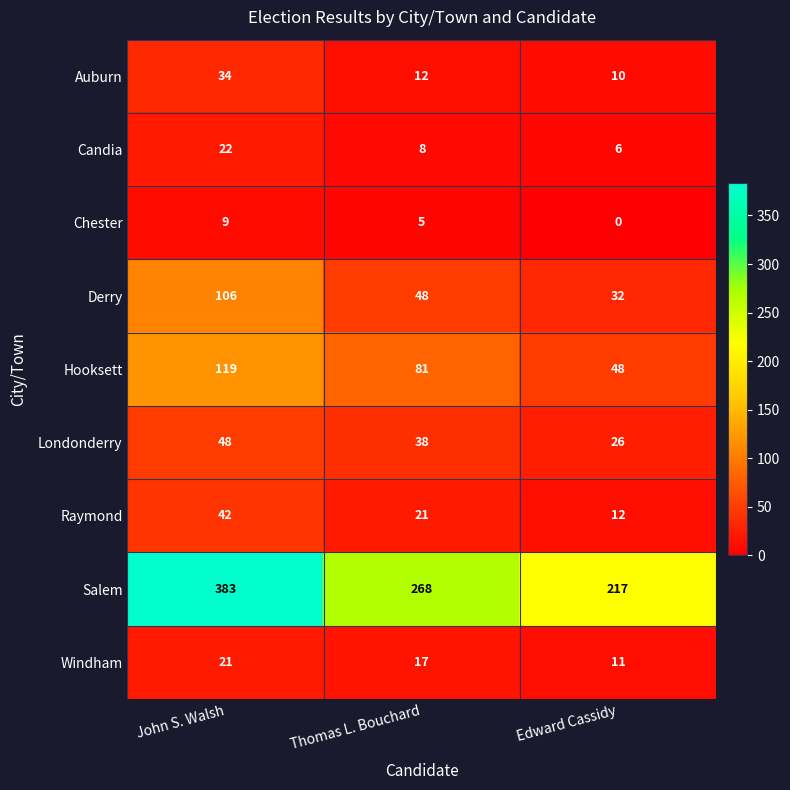

Count the number of data series in this chart.

9